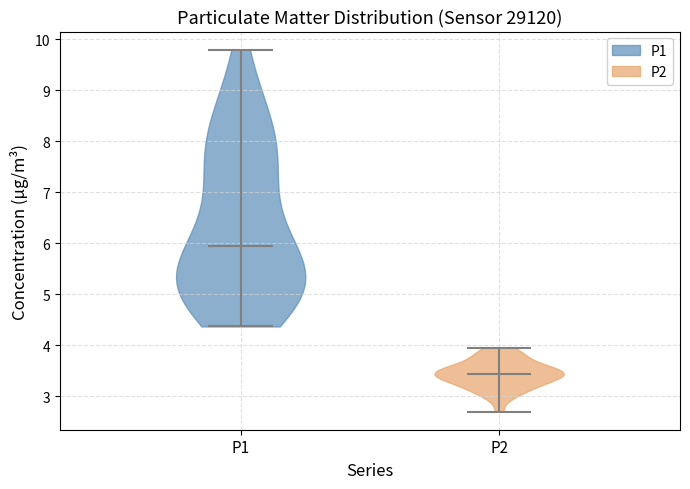

Which violin has the highest median line?

P1